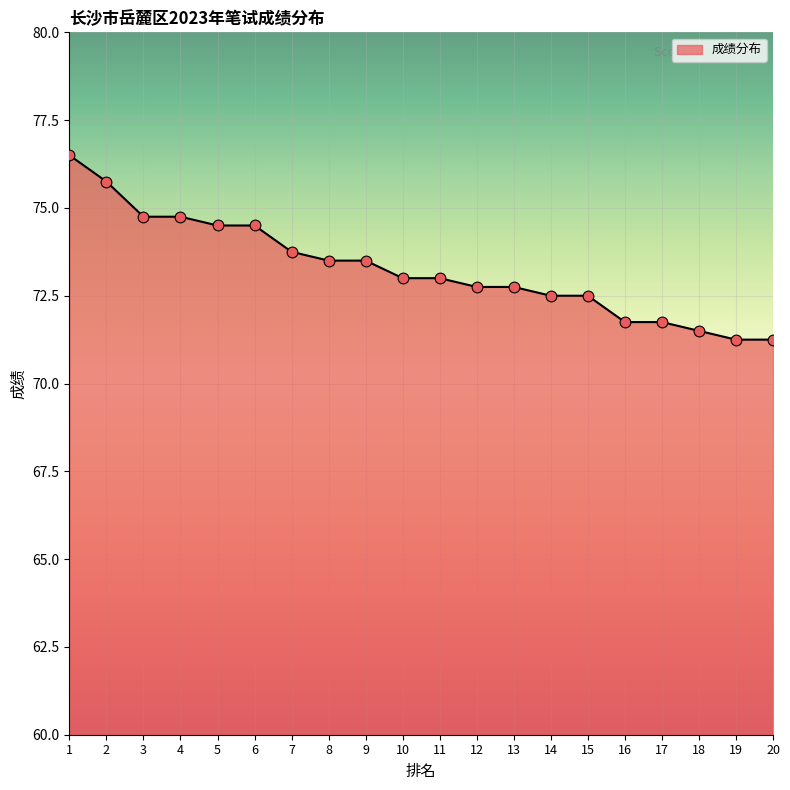

Which has a higher value, 10 or 4?

4